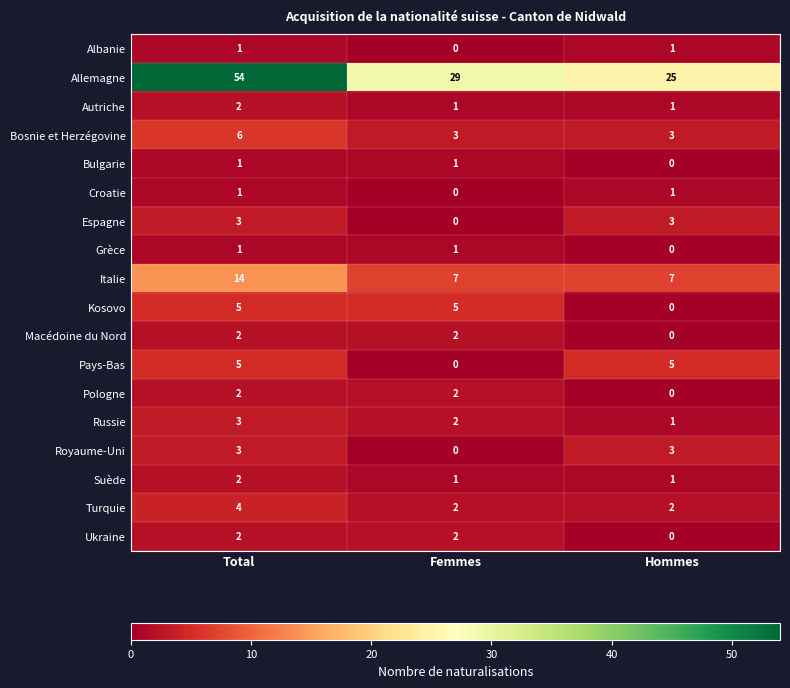

Which series changed the most between Total and Femmes?

Allemagne